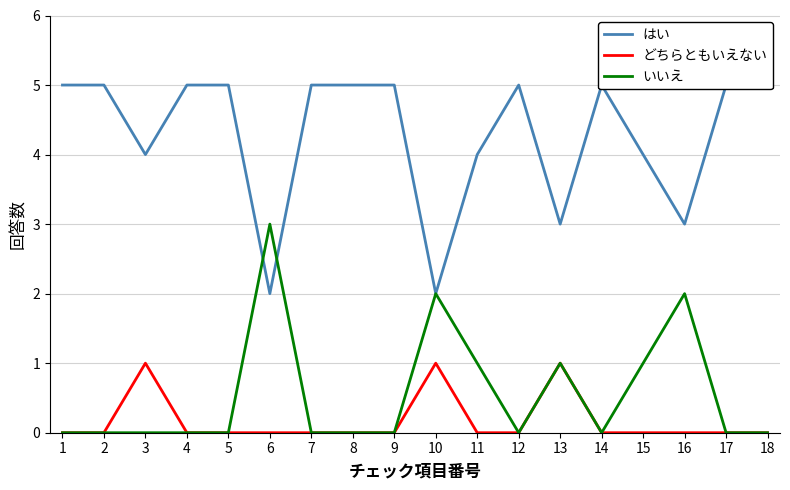

What are all the series names shown in the legend?

はい, どちらともいえない, いいえ